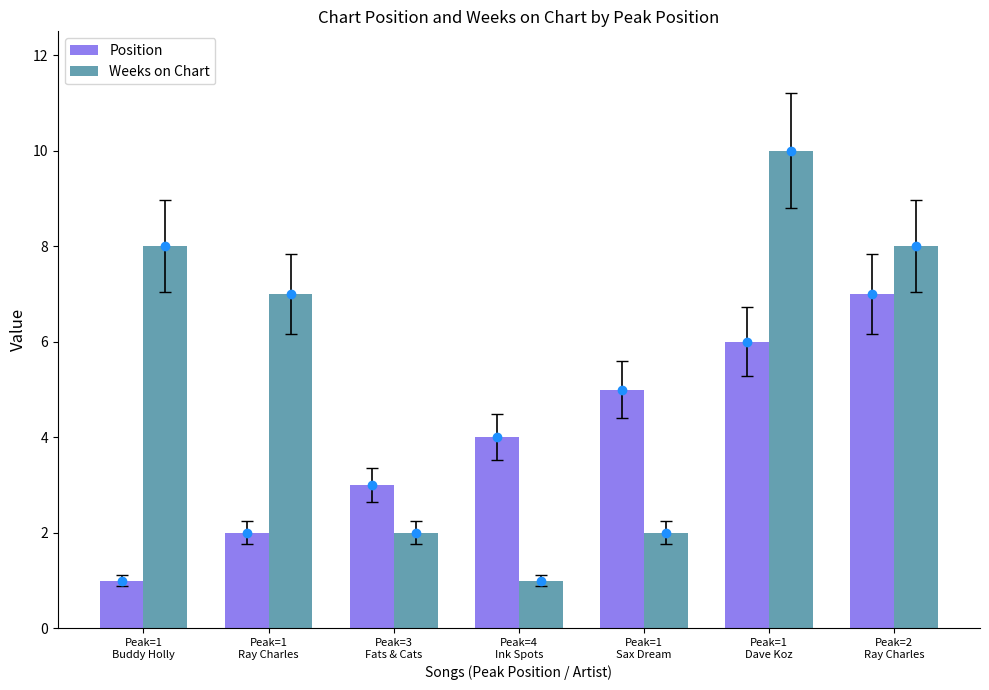

List the series in order of their peak value, highest first.

Weeks on Chart, Position